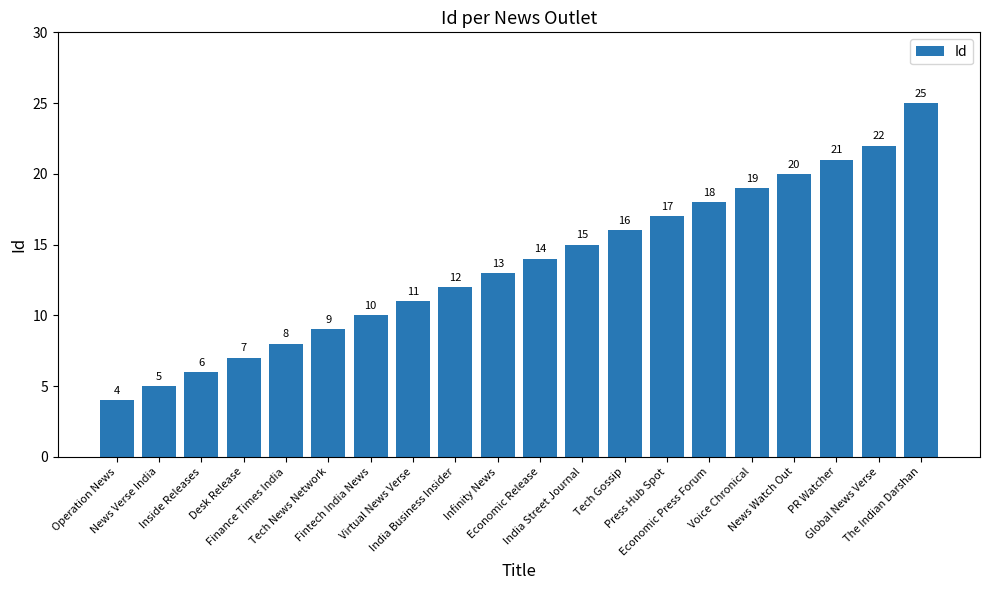

List the labels in order of value, largest first.

The Indian Darshan, Global News Verse, PR Watcher, News Watch Out, Voice Chronical, Economic Press Forum, Press Hub Spot, Tech Gossip, India Street Journal, Economic Release, Infinity News, India Business Insider, Virtual News Verse, Fintech India News, Tech News Network, Finance Times India, Desk Release, Inside Releases, News Verse India, Operation News